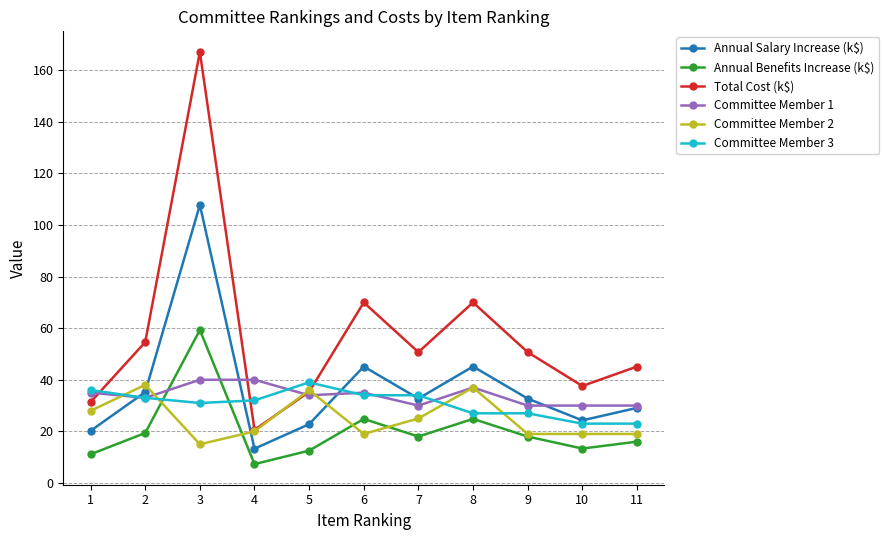

How many lines are shown in the chart?

6